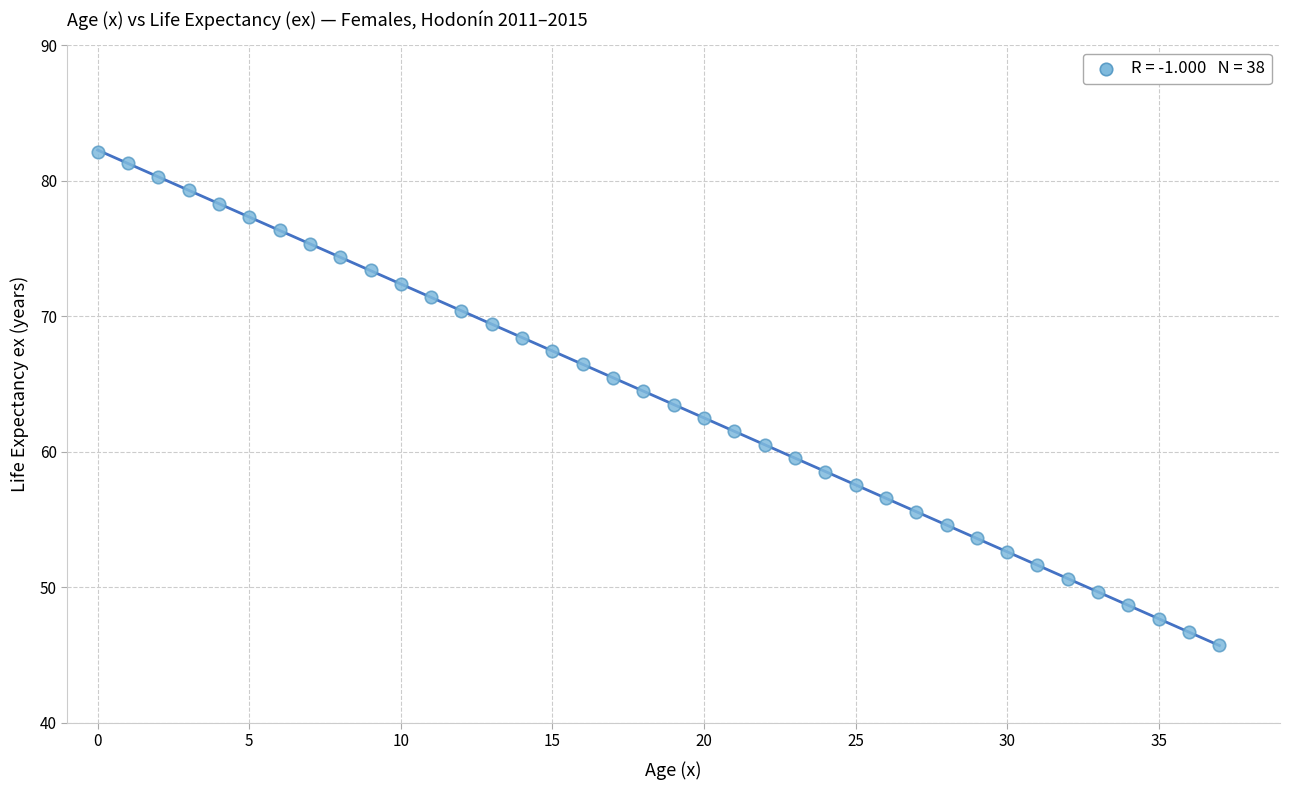

What is the range of Y values (max minus min)?

36.4